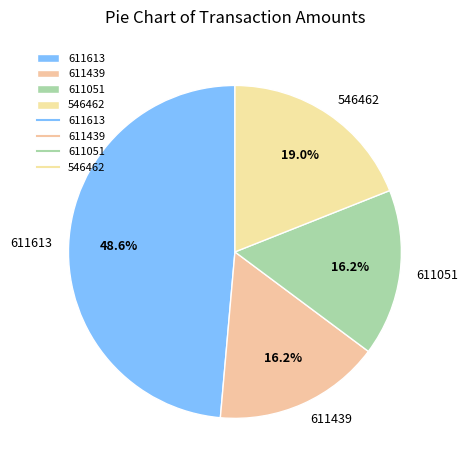

True or false: 611439 accounts for 8% of the total.

False